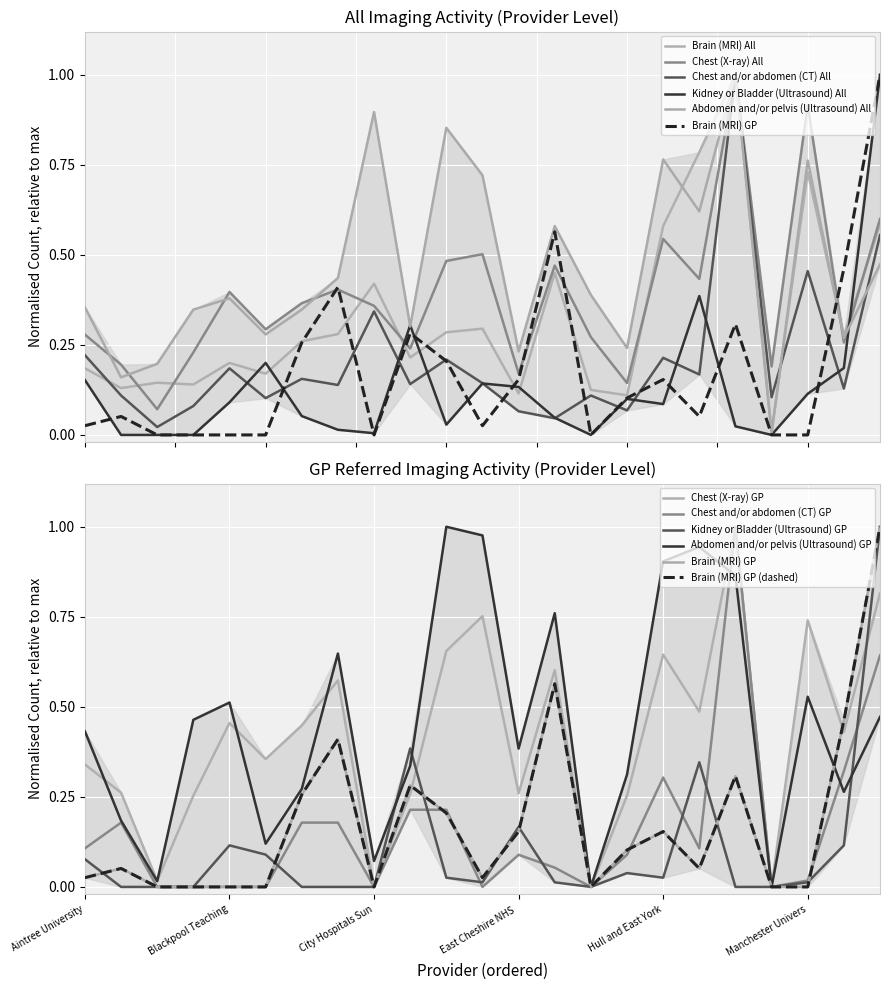

At how many categories does at least one series exceed 0?

23